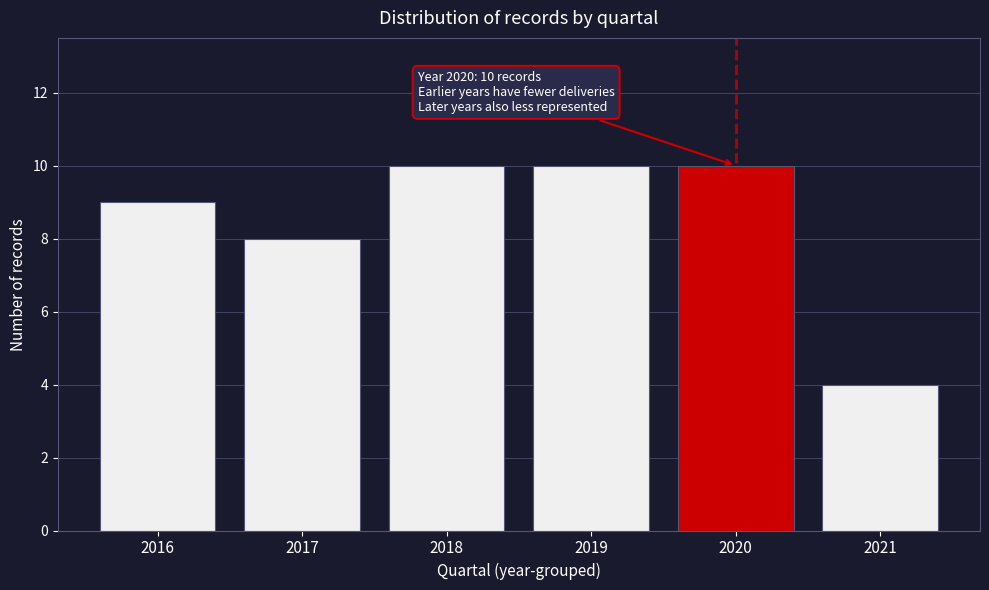

Reading left to right, extract all data points from this chart.

9	8	10	10	10	4